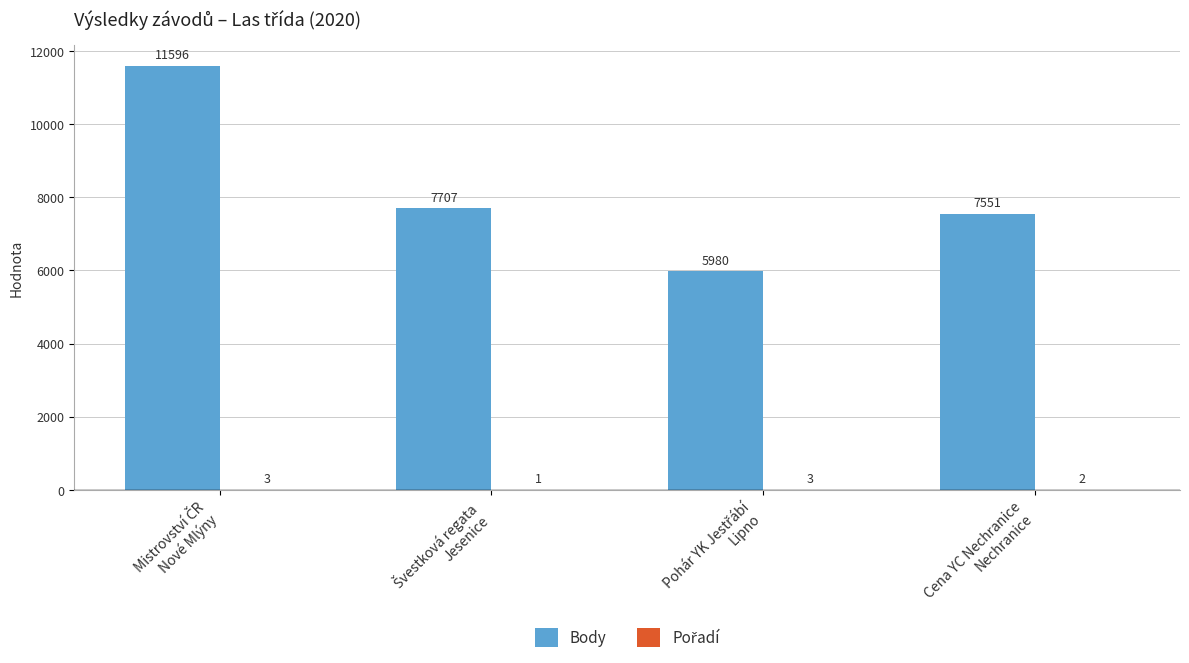

What is the highest value of the Body series?

11596